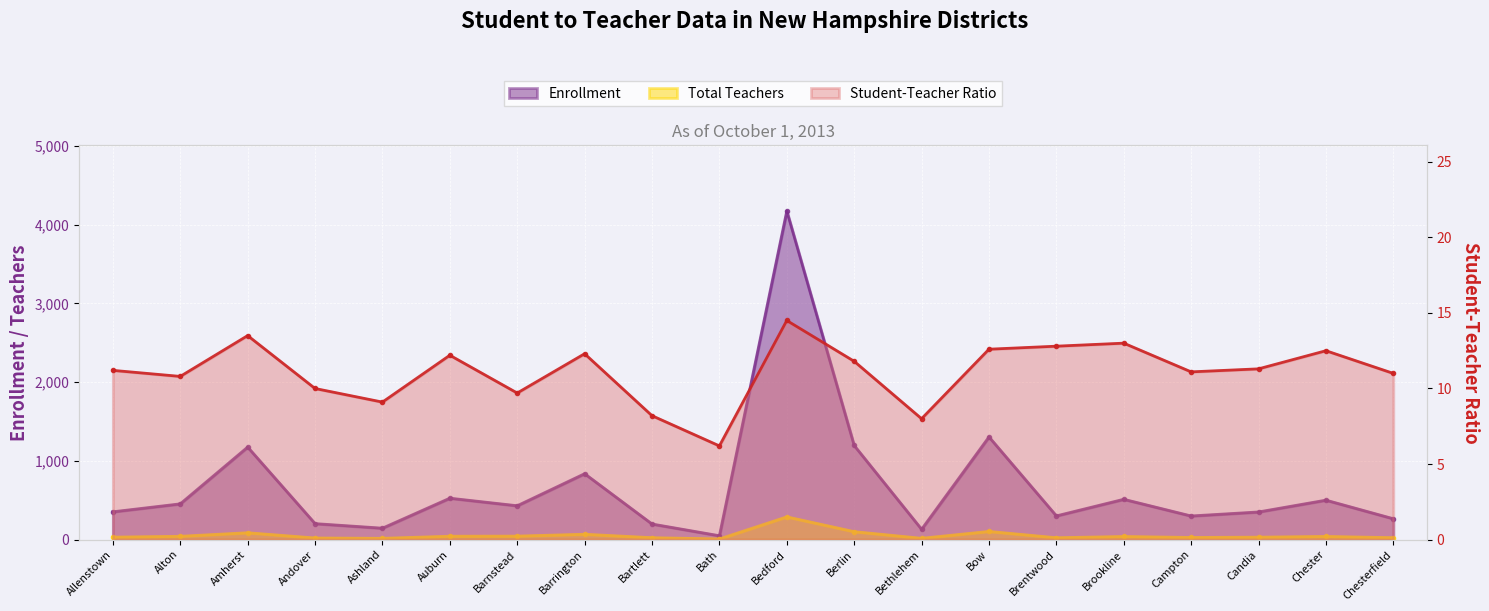

What is the difference between the highest and lowest values at Bethlehem?

123.0